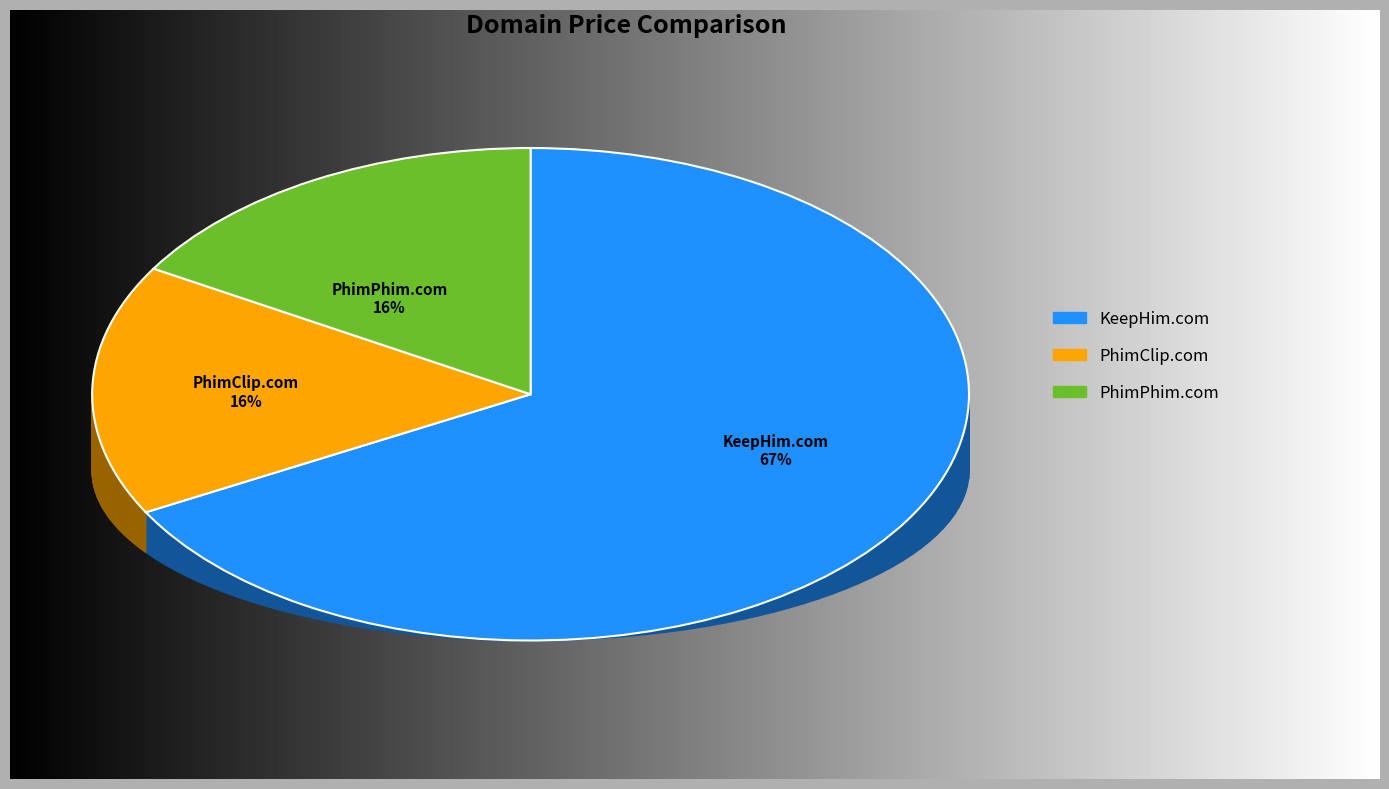

Count the number of slices in the pie.

3